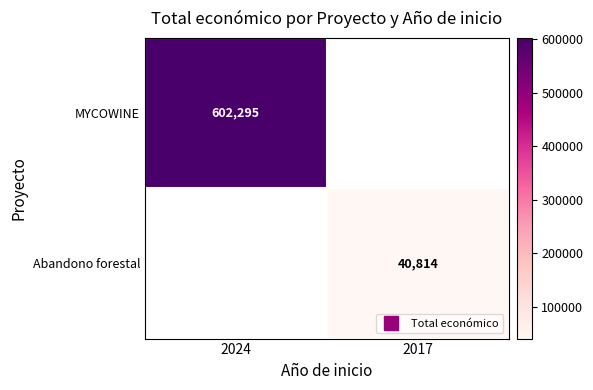

What is the smallest value displayed?

40814.0